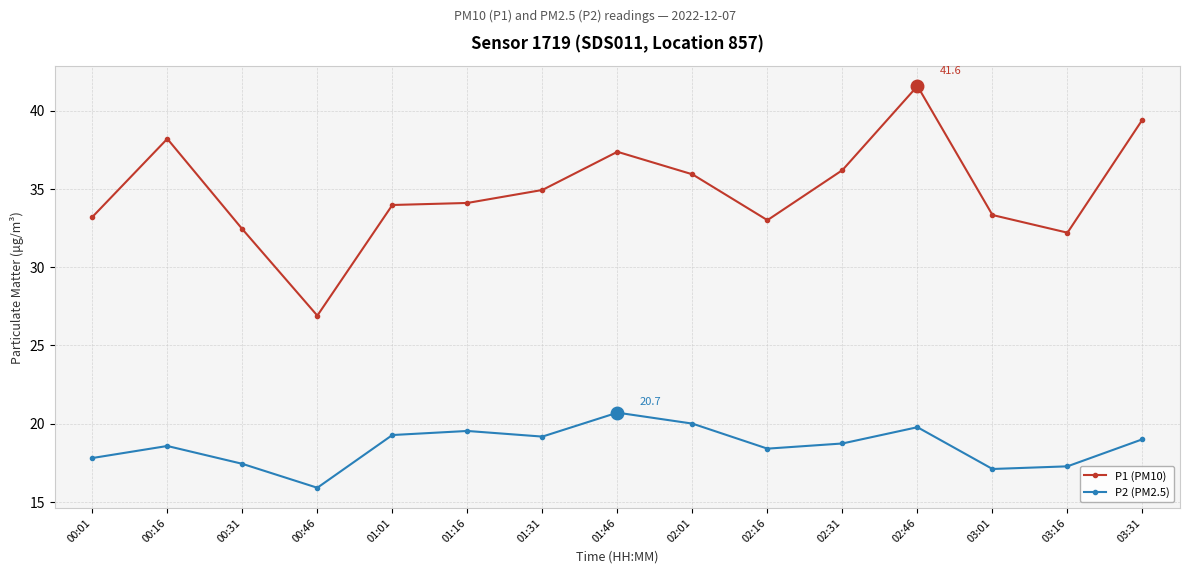

What is the label of the 14th point from the left?

03:16